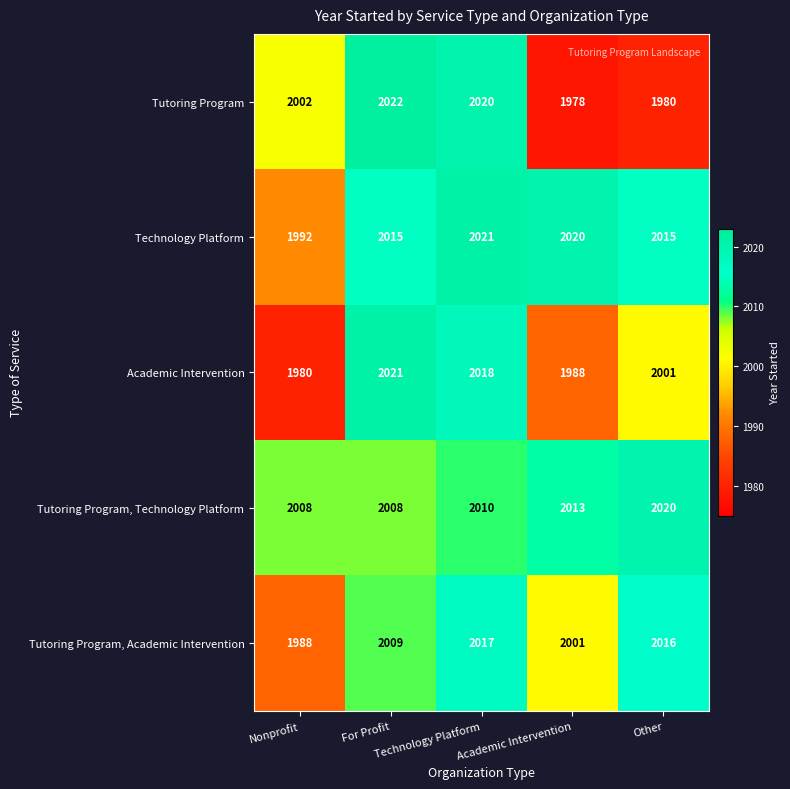

What is the spread (max minus min) of values at Other?

40